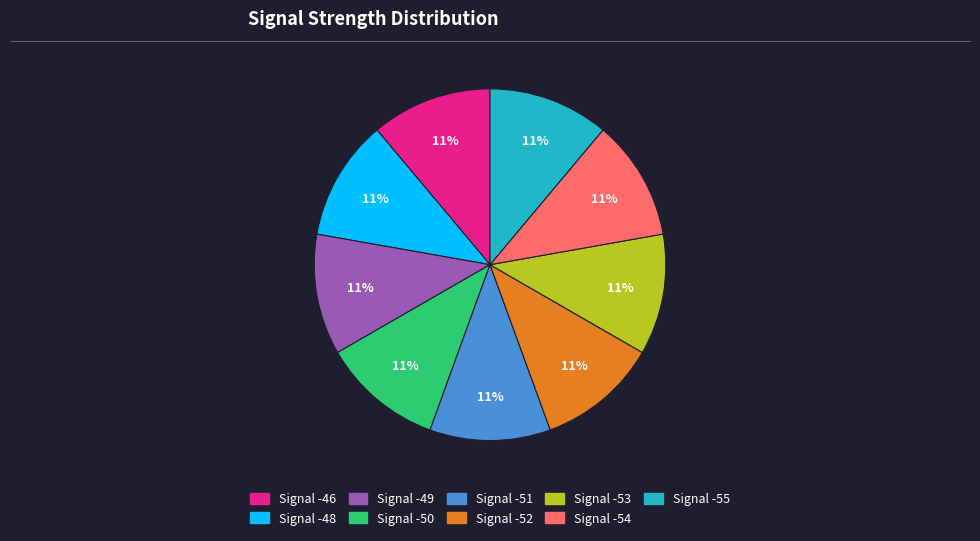

Is there a majority slice in this chart?

No